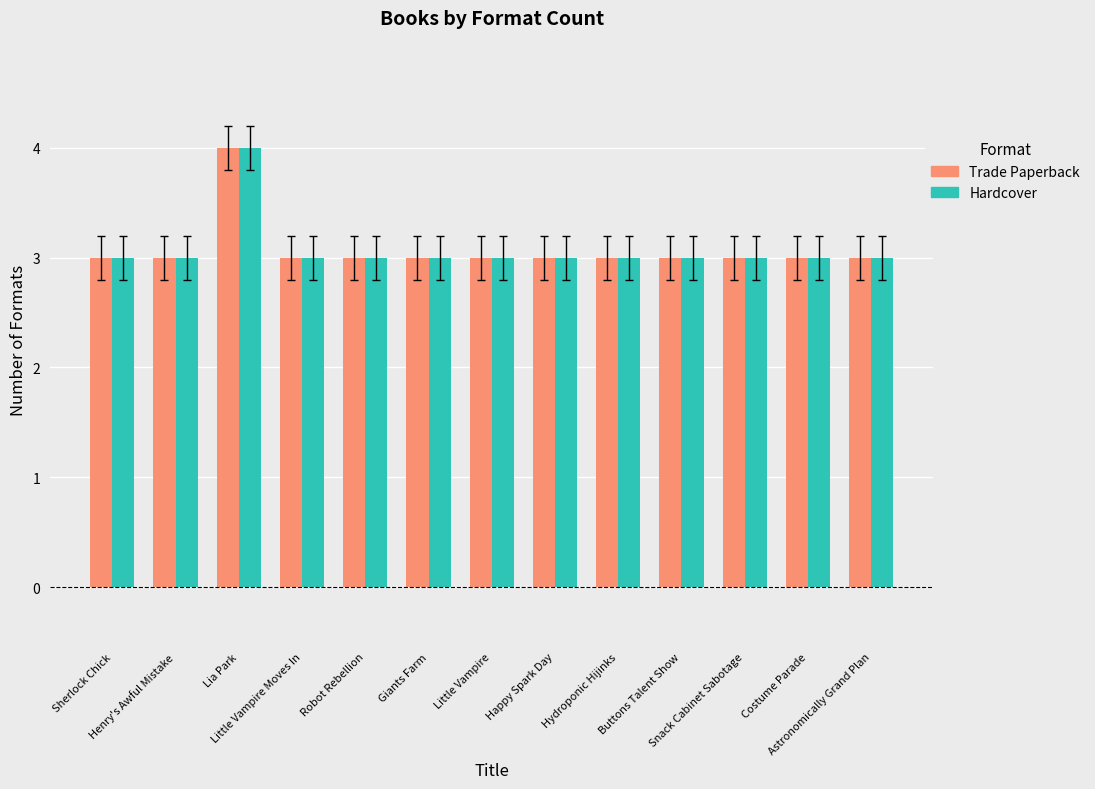

Which category has the highest value in the Hardcover series?

Lia Park